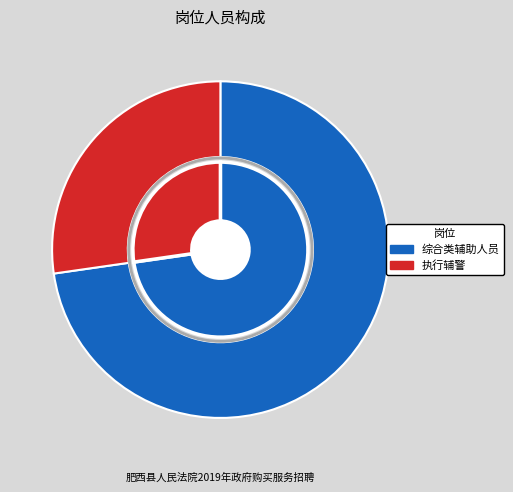

Count the number of slices in the pie.

2